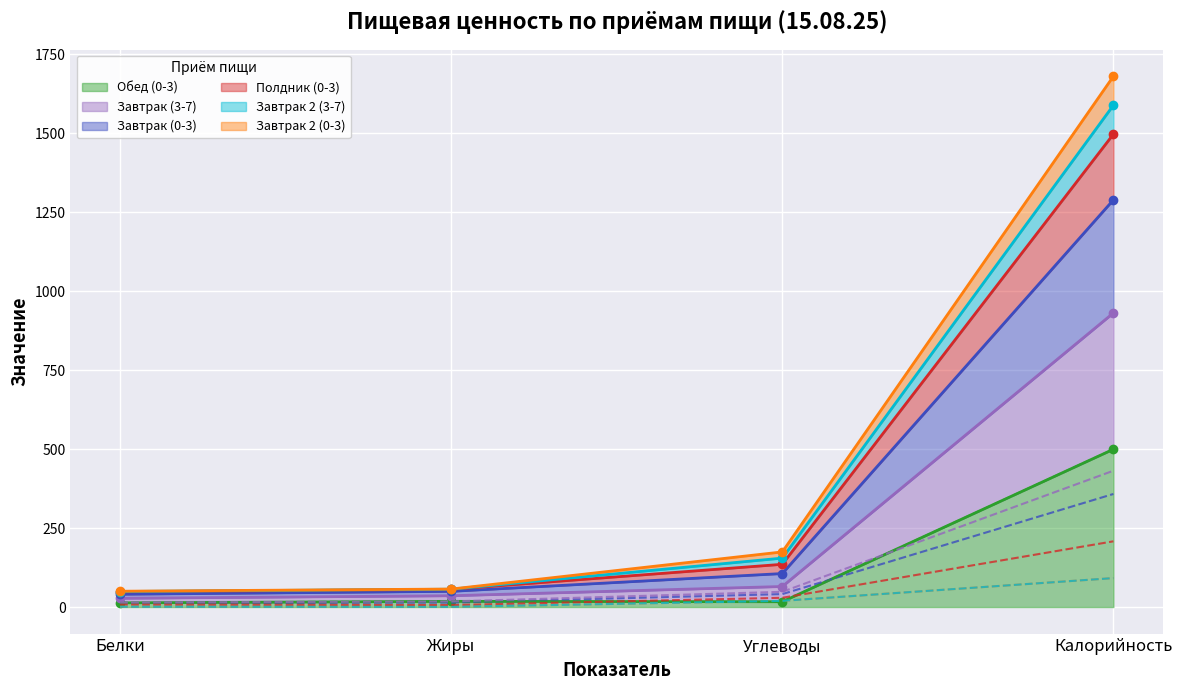

What is the difference between the Обед (0-3) values at Углеводы and Белки?

3.5